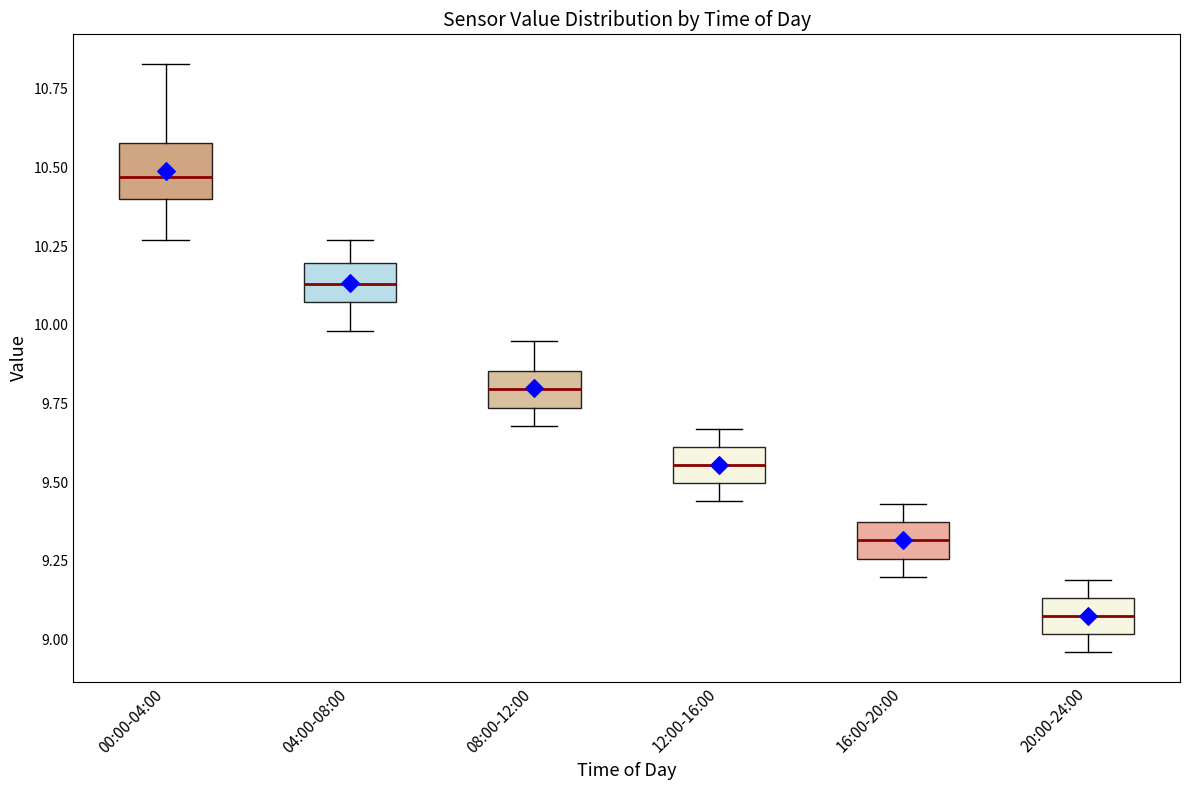

Reading left to right, read every box against the y-axis: the position of its median line, the range the box covers, and the ends of its whiskers. The values are not printed on the chart, so give them approximately, as read against the axis.

00:00-04:00: median 10.45, box 10.40 to 10.60, whiskers 10.25 to 10.85
04:00-08:00: median 10.15, box 10.05 to 10.20, whiskers 10.00 to 10.25
08:00-12:00: median 9.80, box 9.75 to 9.85, whiskers 9.70 to 9.95
12:00-16:00: median 9.55, box 9.50 to 9.60, whiskers 9.45 to 9.65
16:00-20:00: median 9.30, box 9.25 to 9.35, whiskers 9.20 to 9.45
20:00-24:00: median 9.10, box 9.00 to 9.15, whiskers 8.95 to 9.20